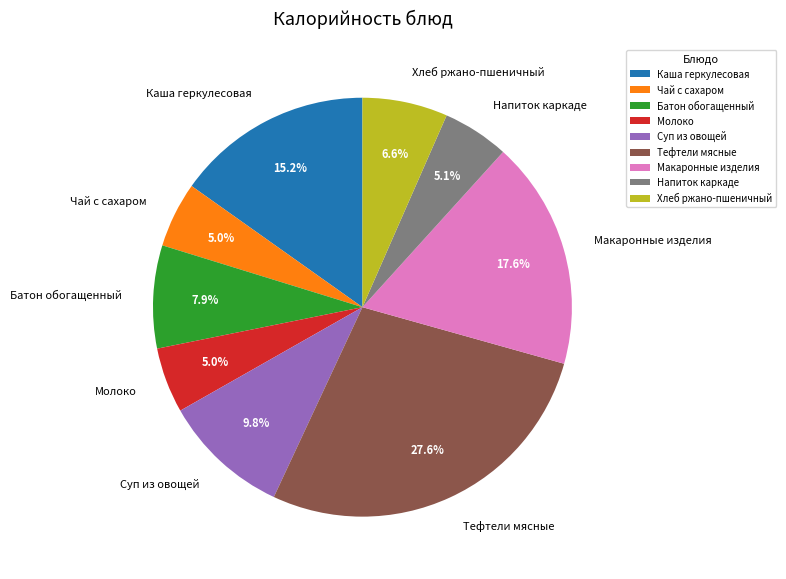

True or false: Суп из овощей accounts for 2% of the total.

False